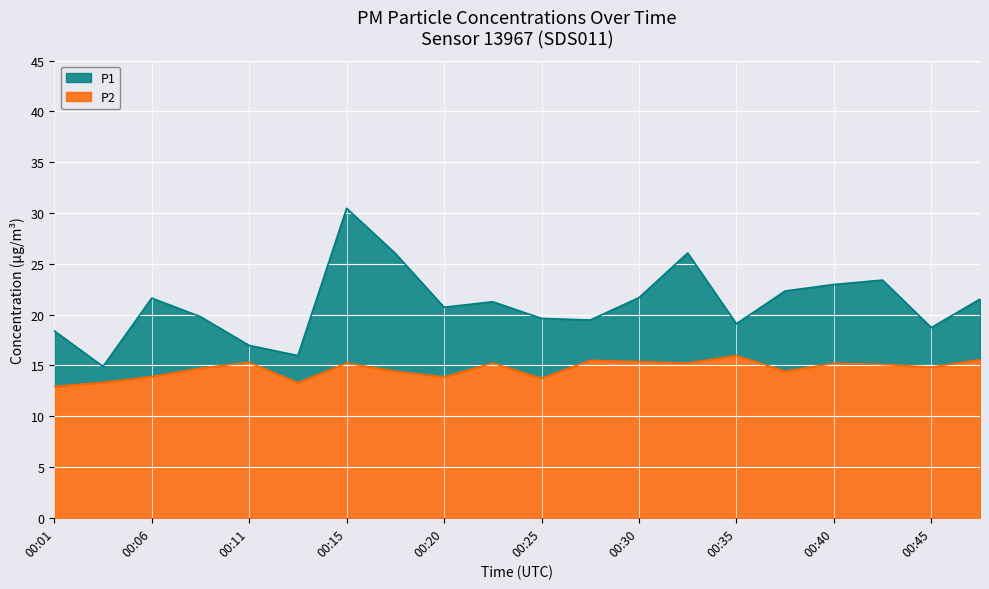

Where is the first local maximum for P2?

00:11